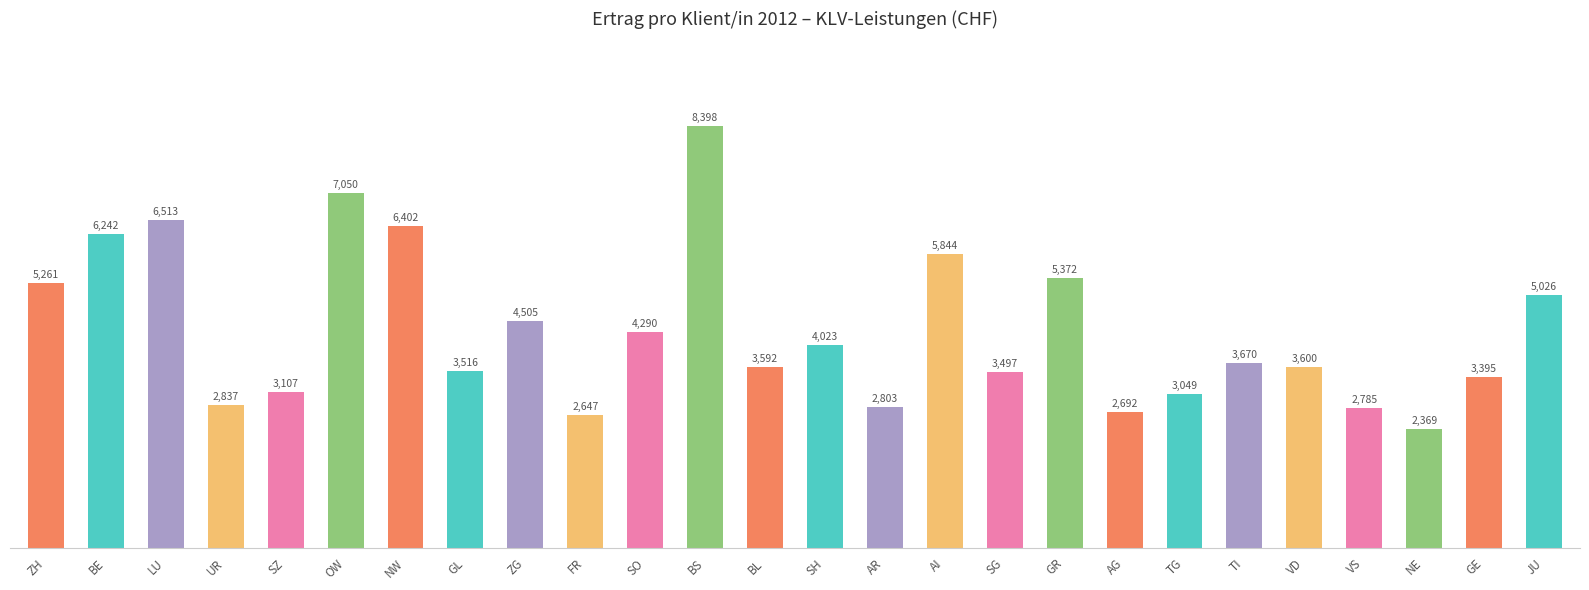

What is the difference between the second highest and minimum values?

4680.4